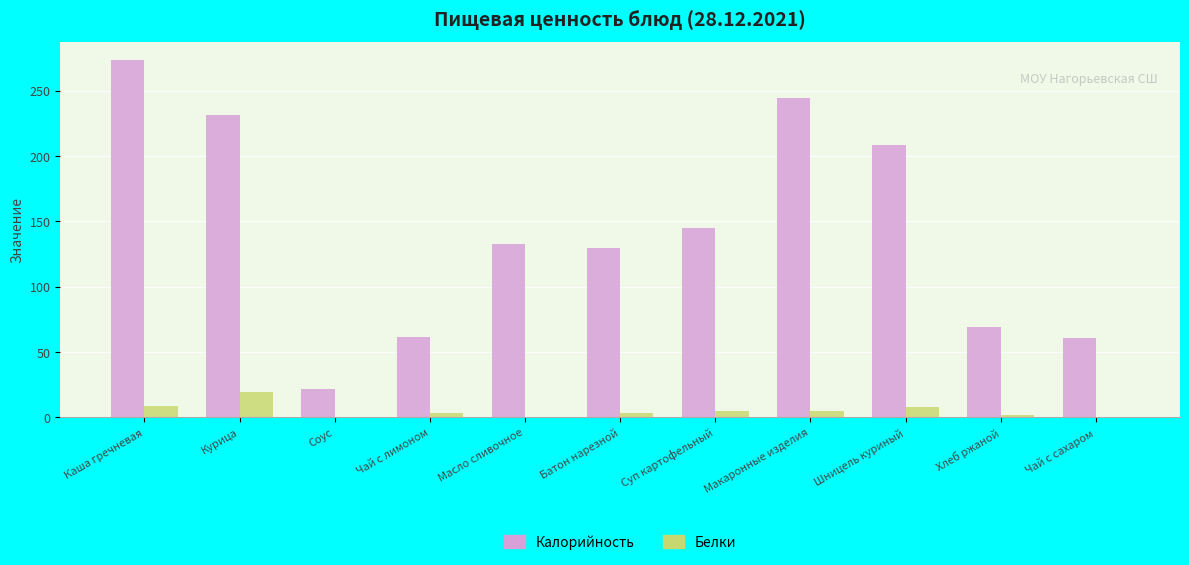

Are the bars horizontal?

No